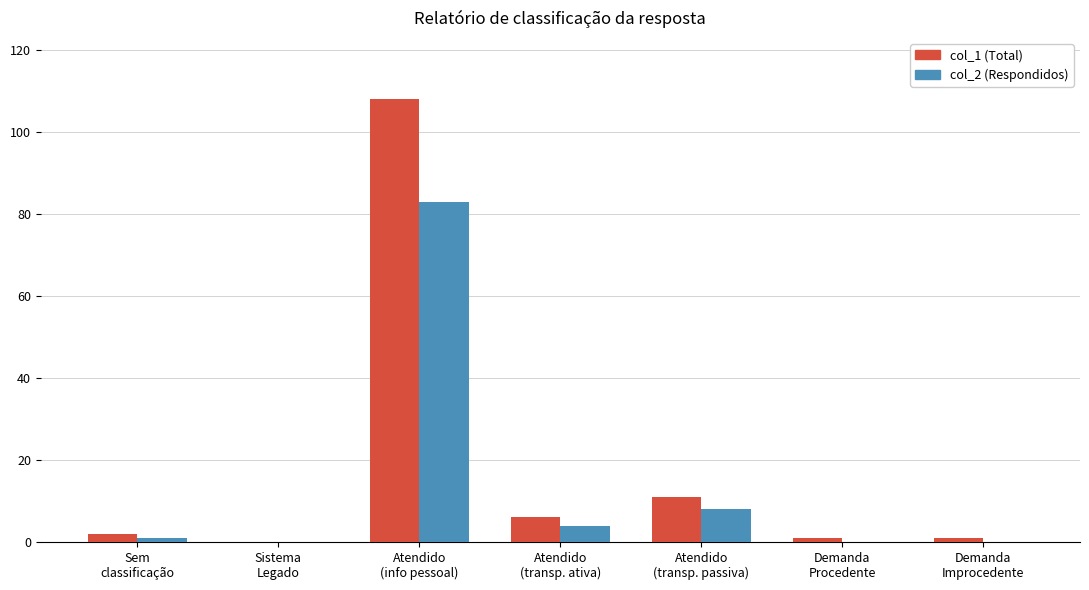

What is the greatest value displayed?

108